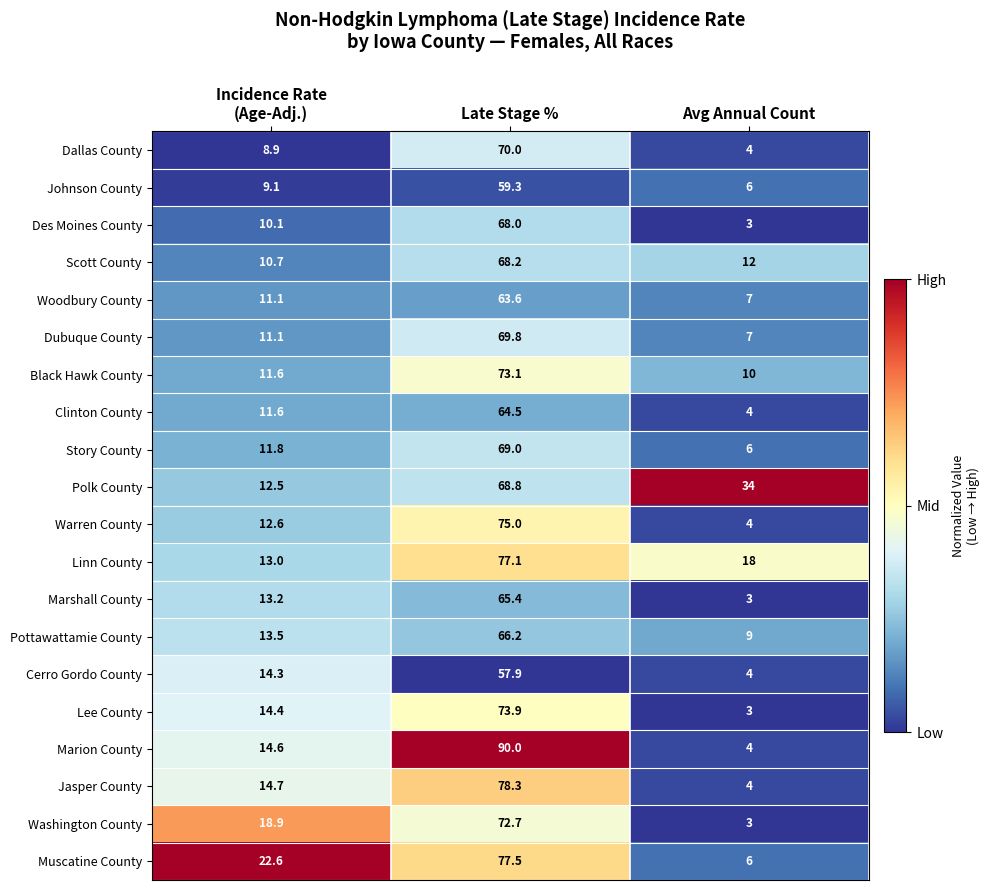

What is the spread (max minus min) of values at Late Stage %?

32.1